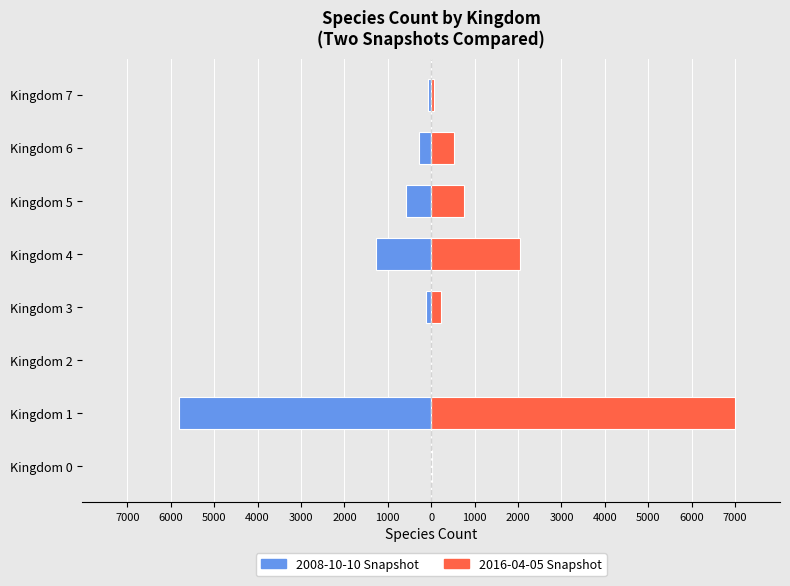

What is the greatest value displayed?

6986